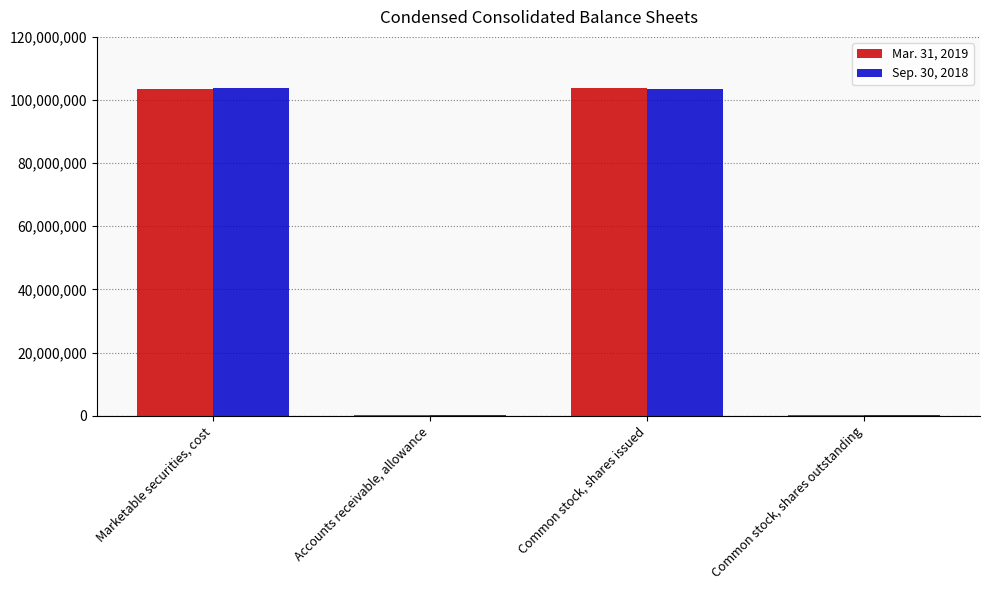

At which label is Sep. 30, 2018 closest to 52018000?

Common stock, shares issued